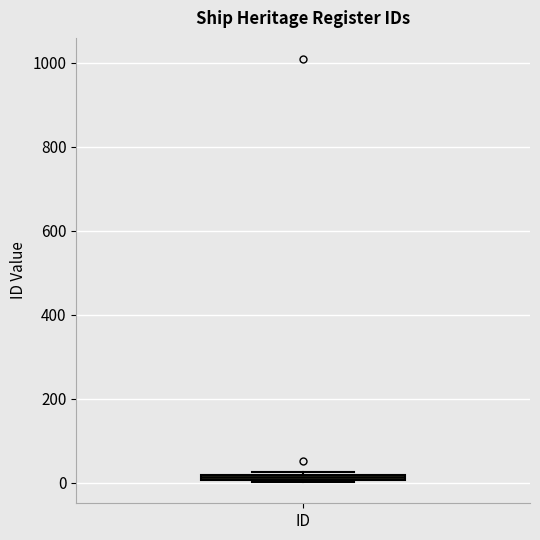

Where is the upper edge of the box for ID on the y-axis? The values are not printed on the chart, so give them approximately, as read against the axis.

20